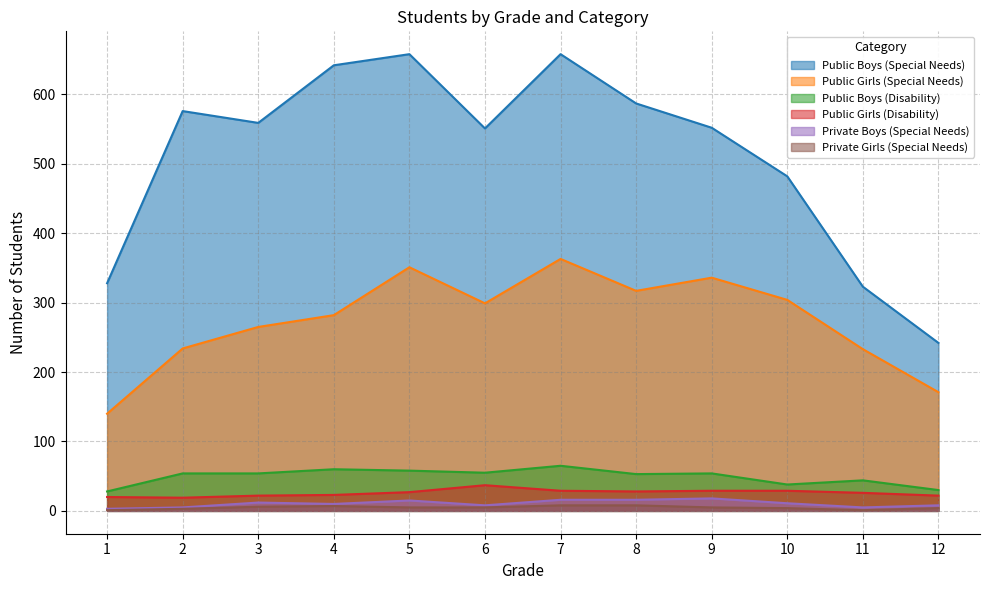

Rank the series by their maximum value, from lowest to highest.

Private Girls (Special Needs), Private Boys (Special Needs), Public Girls (Disability), Public Boys (Disability), Public Girls (Special Needs), Public Boys (Special Needs)